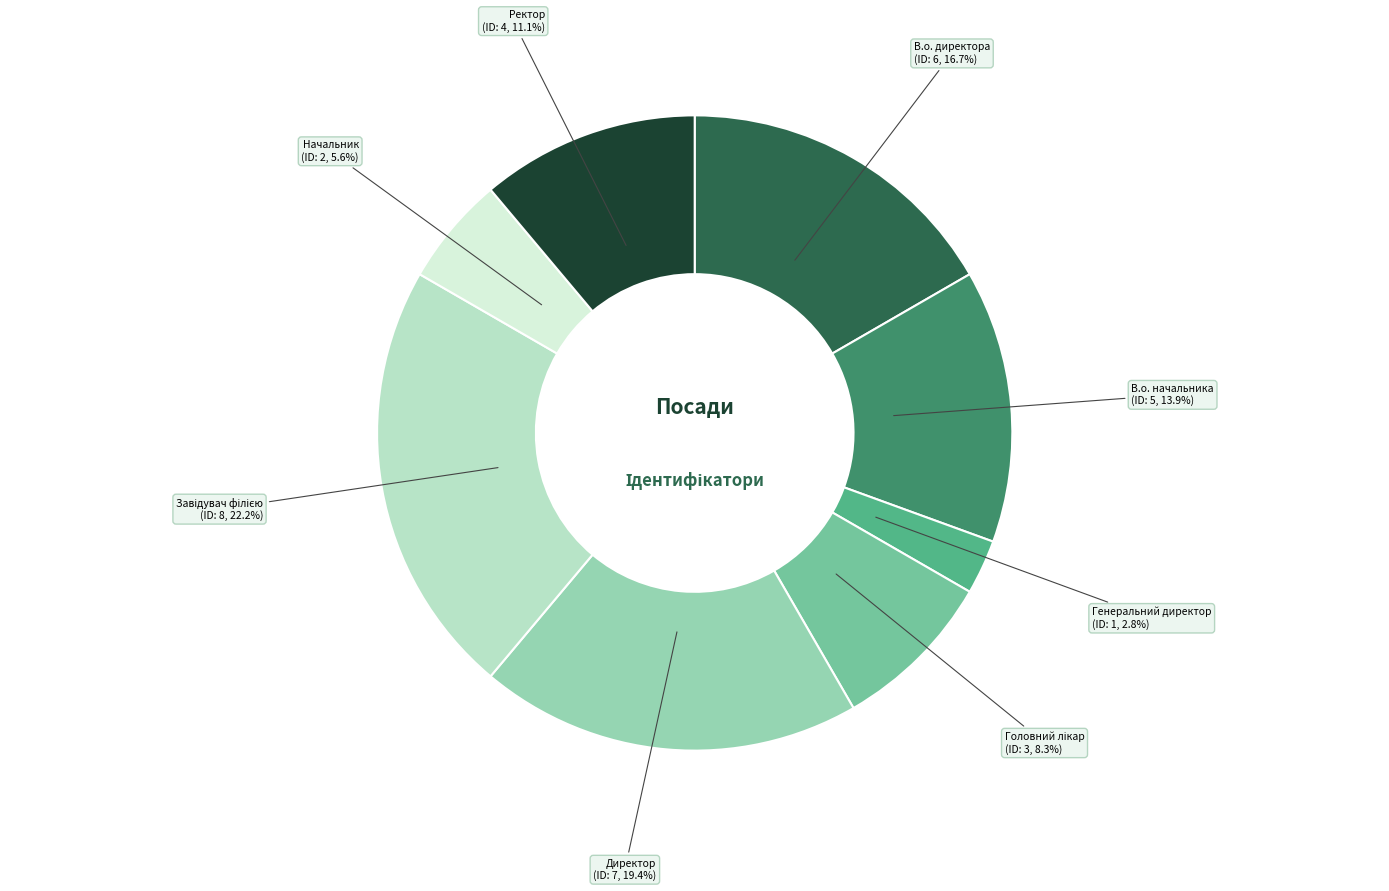

Is there any slice that represents more than half of the pie?

No